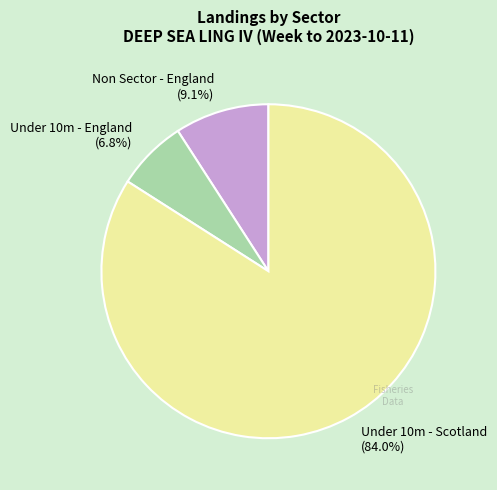

Rank the categories by value from lowest to highest.

Under 10m - England (6.8%), Non Sector - England (9.1%), Under 10m - Scotland (84.0%)